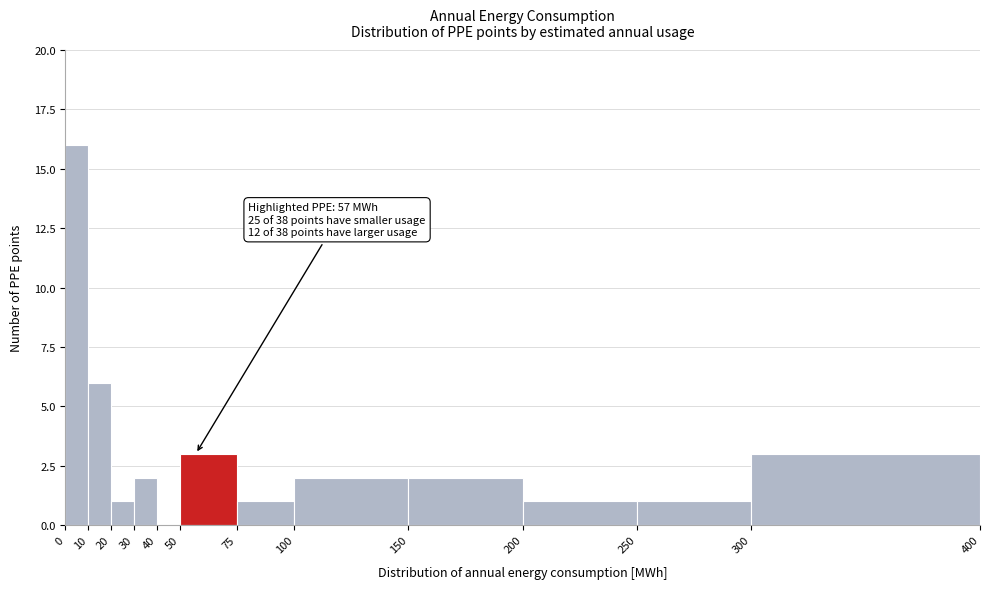

Over which range of the x-axis is the bar tallest?

0 to 10